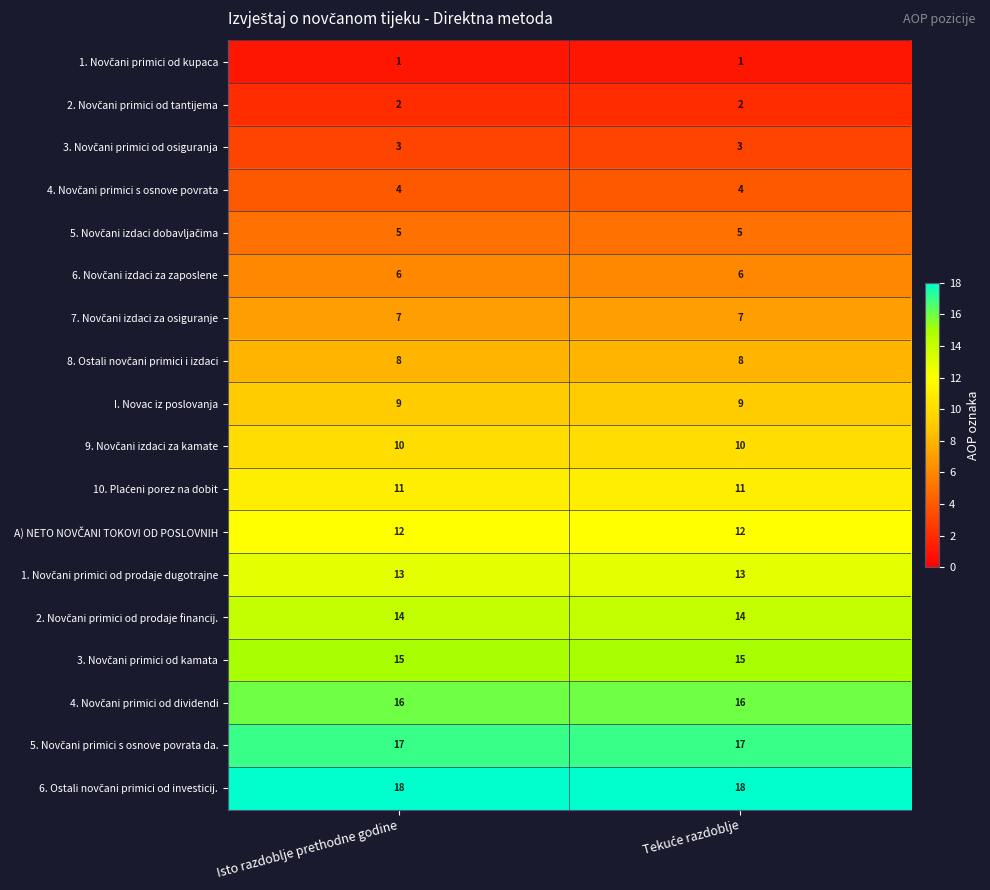

What is the total value across all series at Isto razdoblje prethodne godine?

171